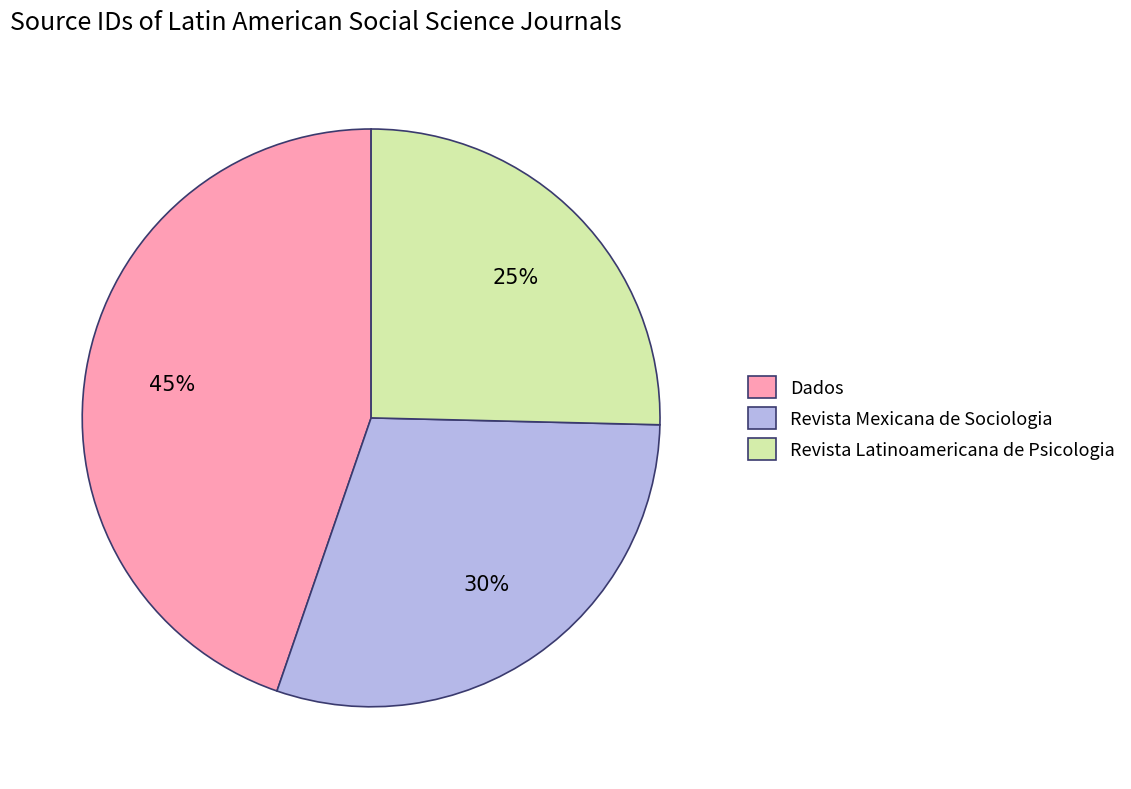

Does any single category account for the majority?

No